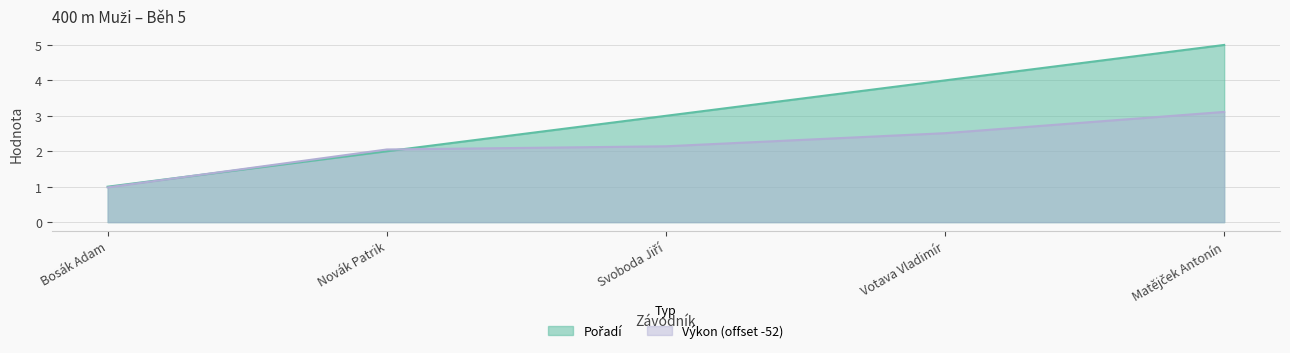

What are all the series names shown in the legend?

Pořadí, Výkon